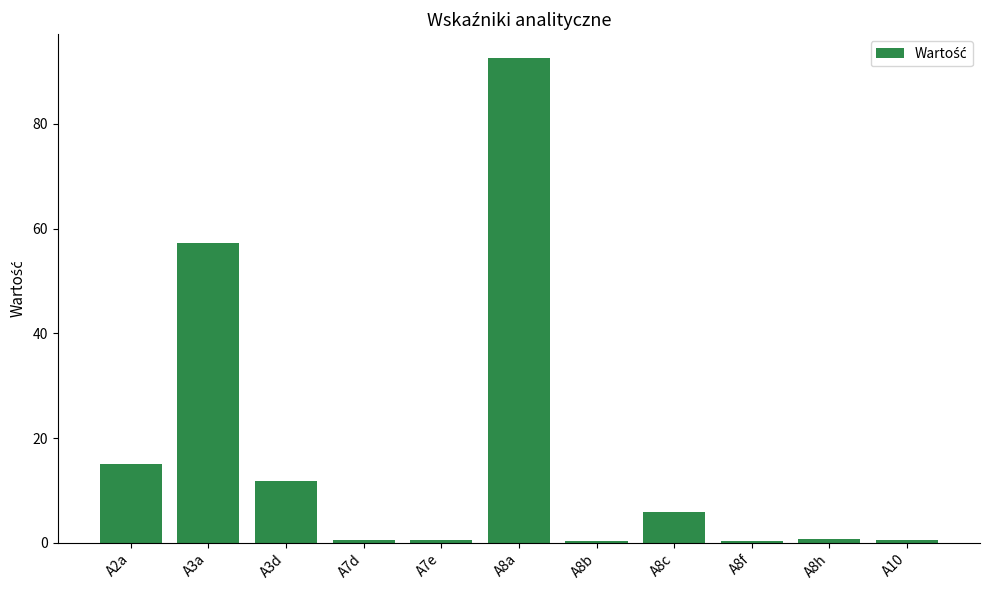

At which label is the value closest to 46?

A3a